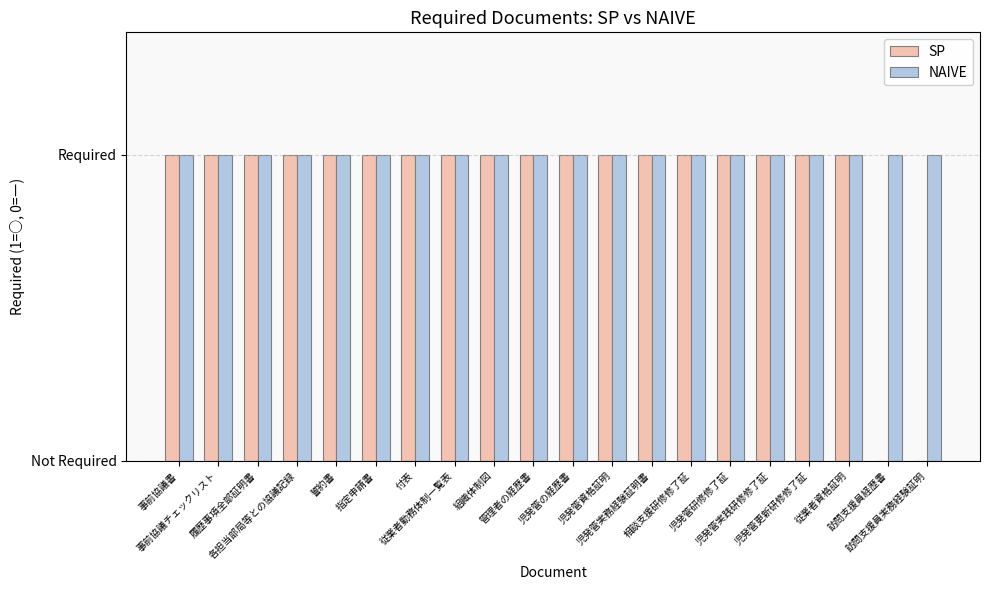

At which category is the sum across all series the highest?

事前協議書